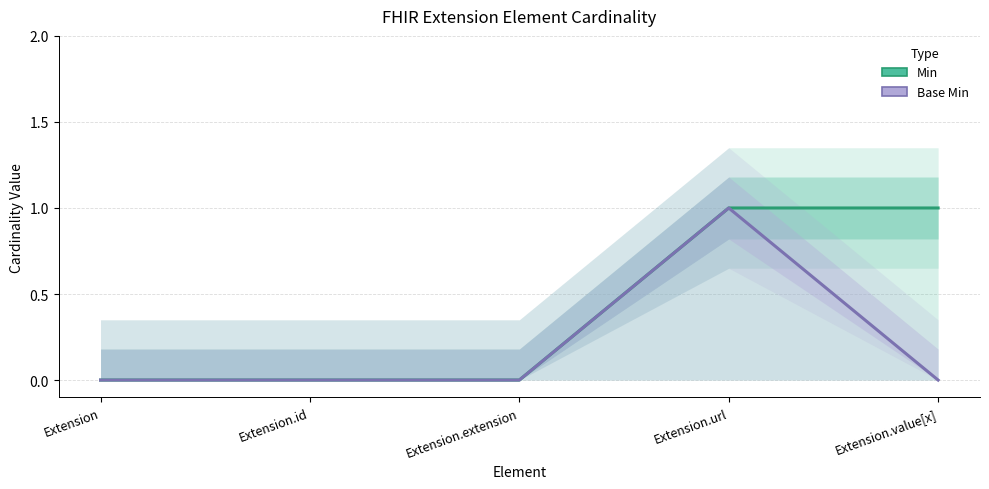

What is the label of the 1st point from the left?

Extension